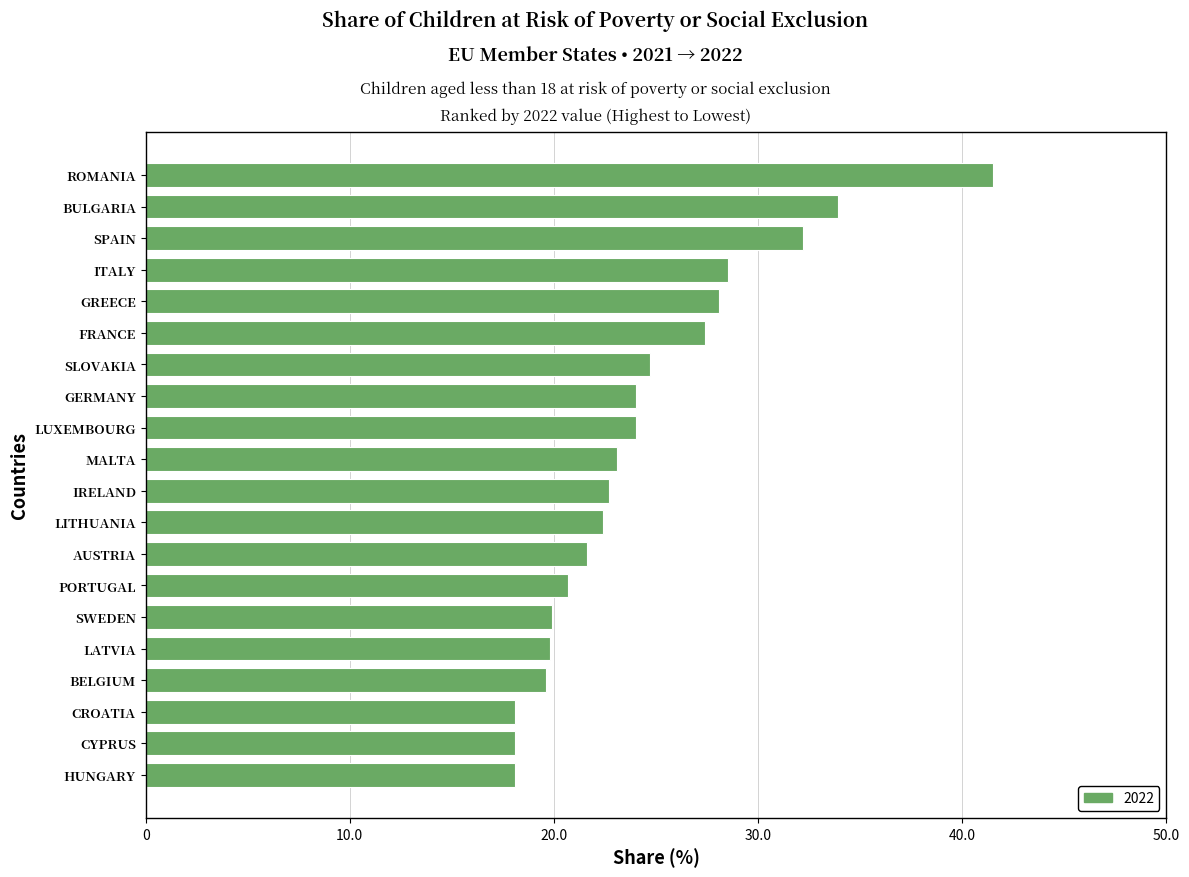

What is the smallest value displayed?

18.1